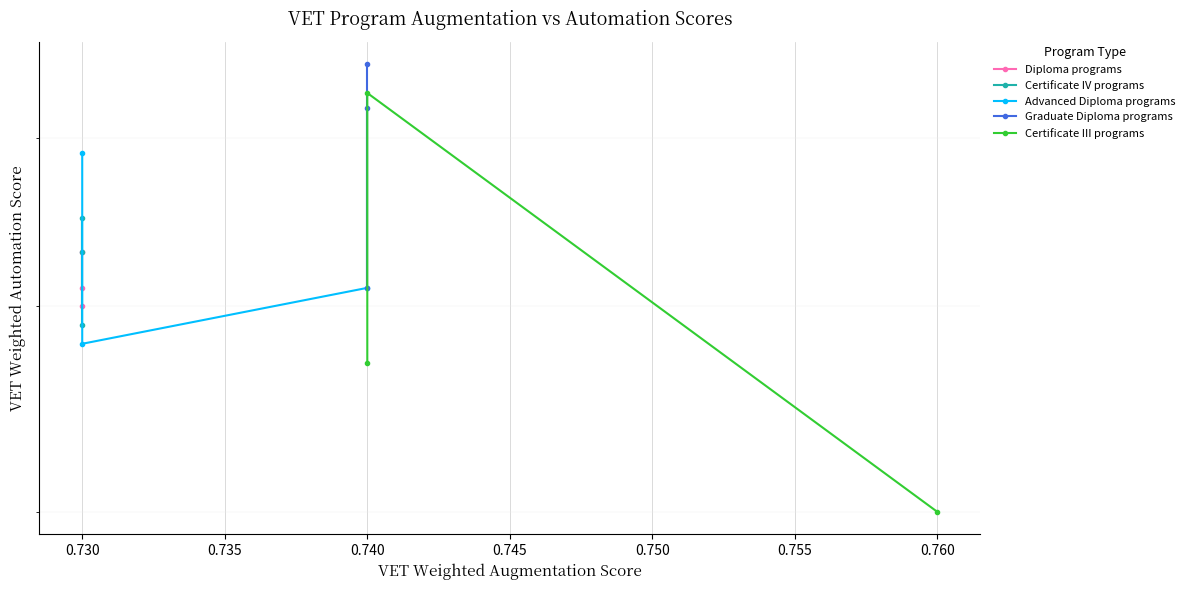

What are all the series names shown in the legend?

Diploma programs, Certificate IV programs, Advanced Diploma programs, Graduate Diploma programs, Certificate III programs